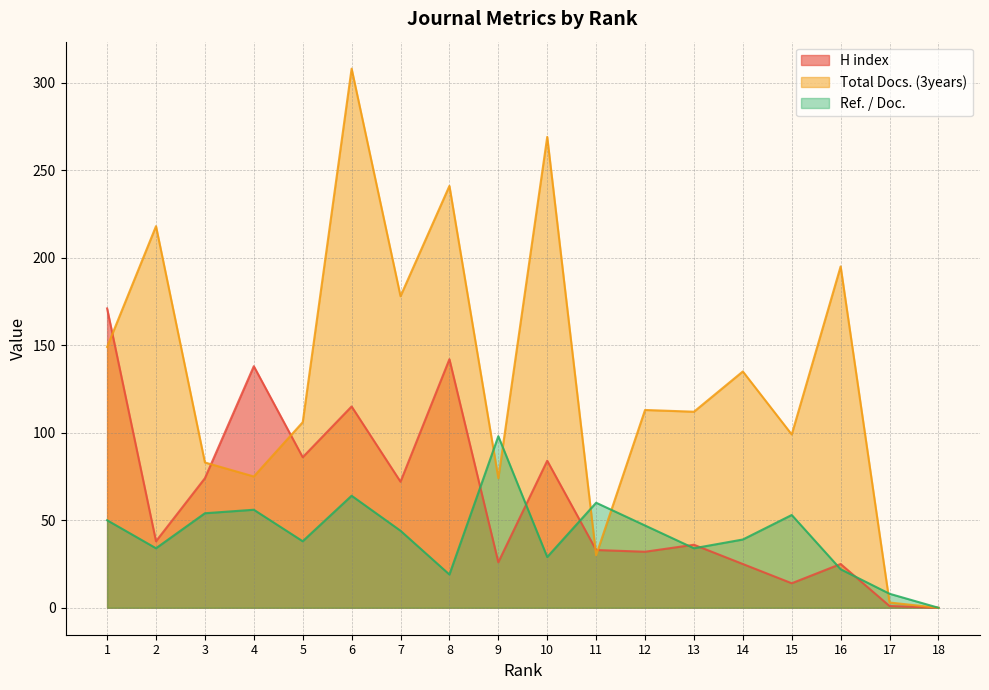

Reading left to right, list all the values displayed in this chart.

H index: 1=171	2=38	3=74	4=138	5=86	6=115	7=72	8=142	9=26	10=84	11=33	12=32	13=36	14=25	15=14	16=25	17=1	18=0
Total Docs. (3years): 1=149	2=218	3=83	4=75	5=106	6=308	7=178	8=241	9=74	10=269	11=30	12=113	13=112	14=135	15=99	16=195	17=3	18=0
Ref. / Doc.: 1=50	2=34	3=54	4=56	5=38	6=64	7=44	8=19	9=98	10=29	11=60	12=47	13=34	14=39	15=53	16=22	17=8	18=0